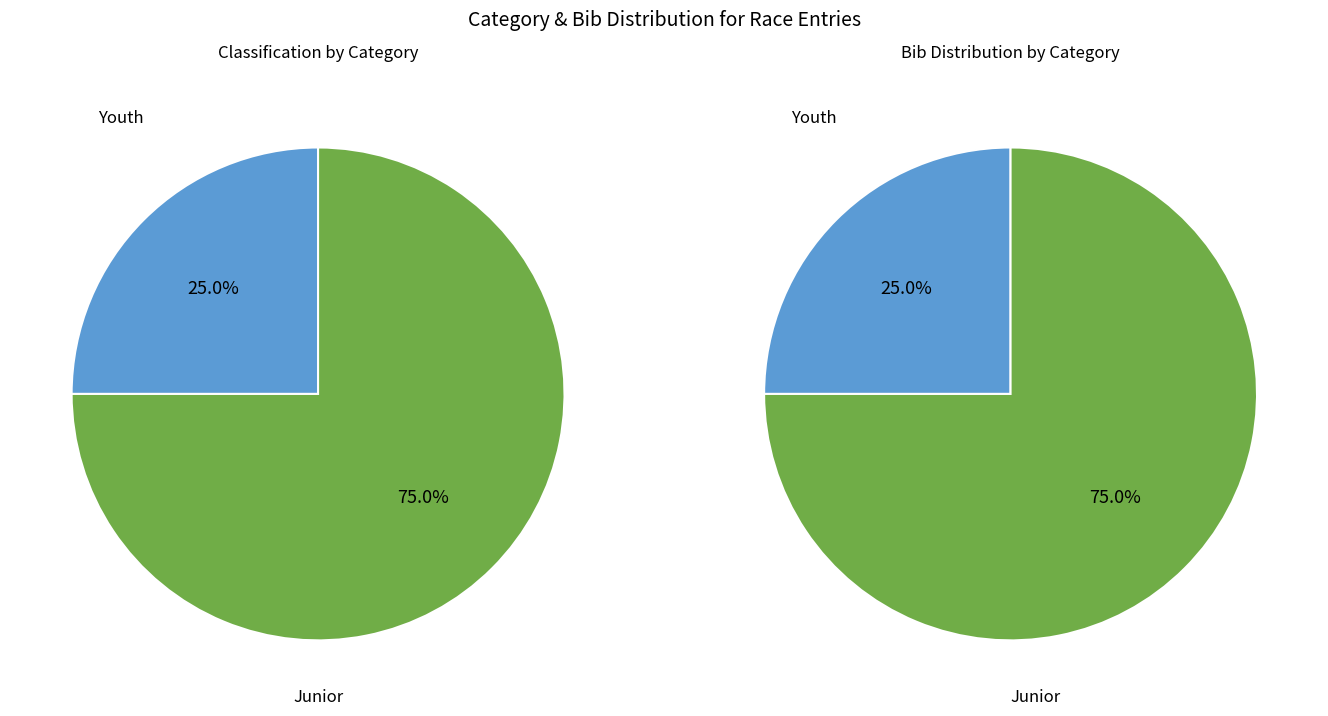

Which slice is the smallest?

Youth